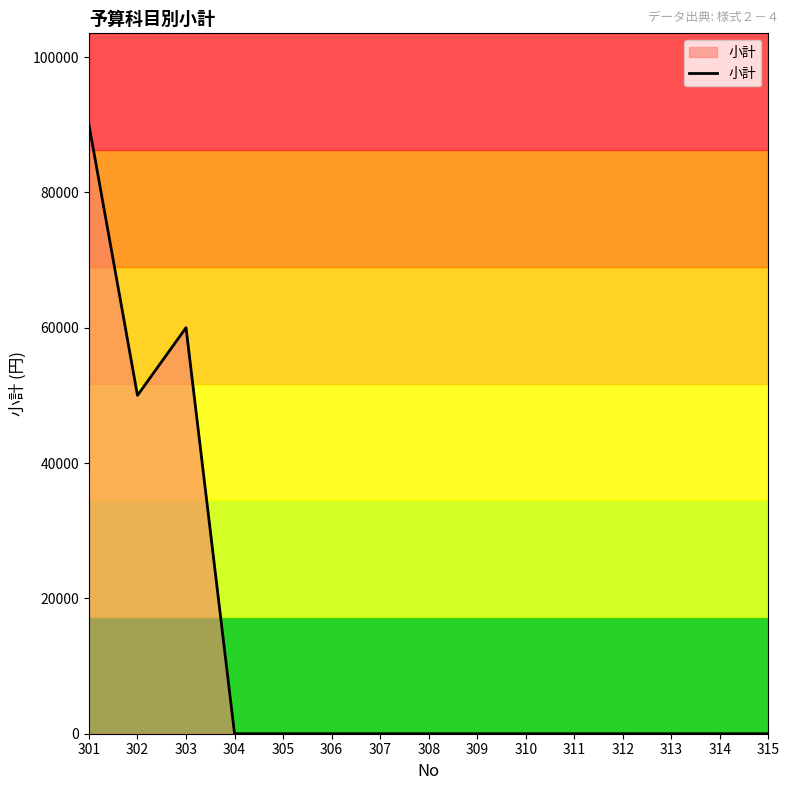

What is the maximum value shown in the chart?

90000